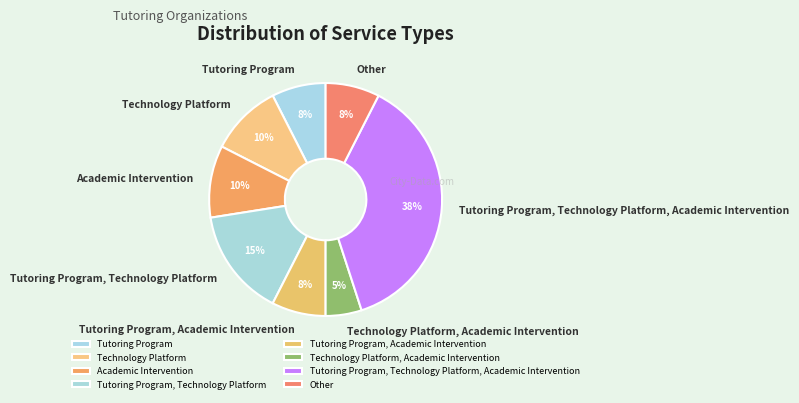

Count the number of slices in the pie.

8